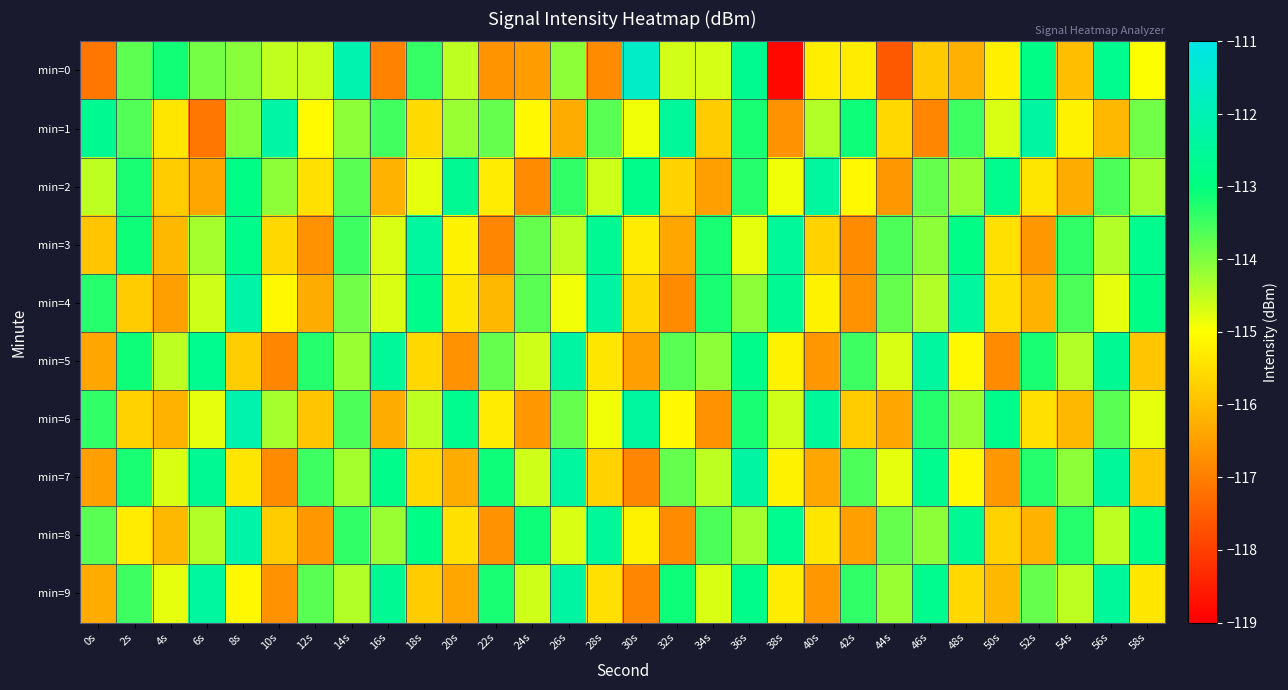

Which series has the largest range (max minus min)?

min=0